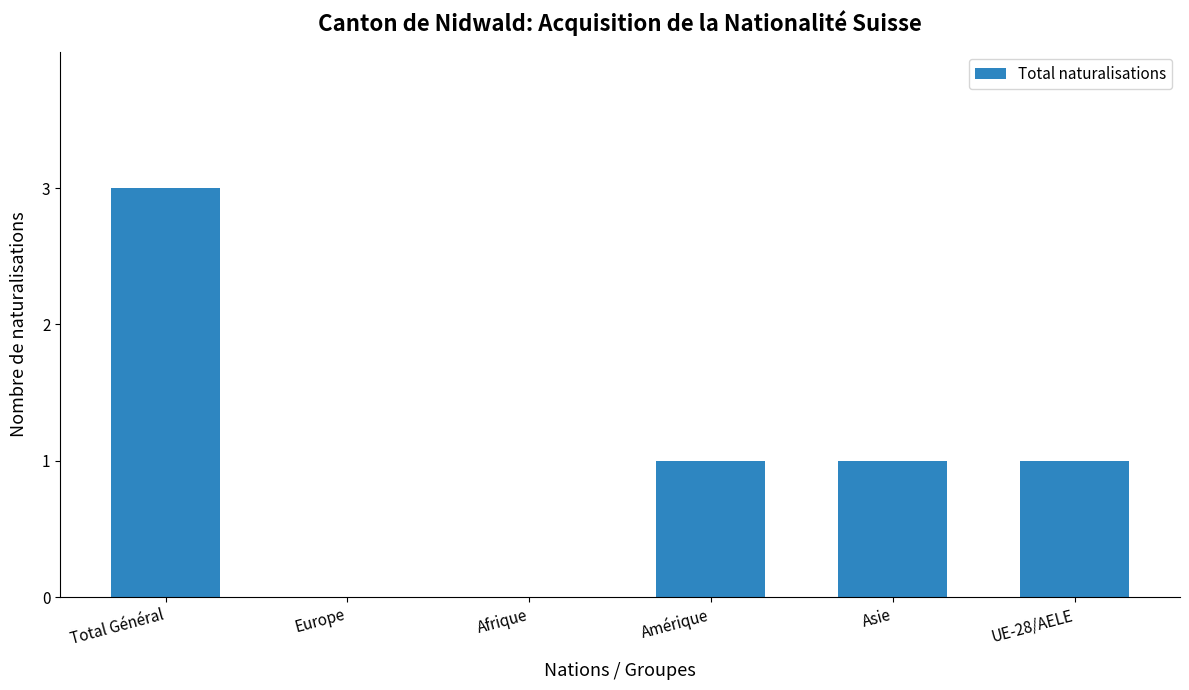

Which has a higher value, Asie or Europe?

Asie